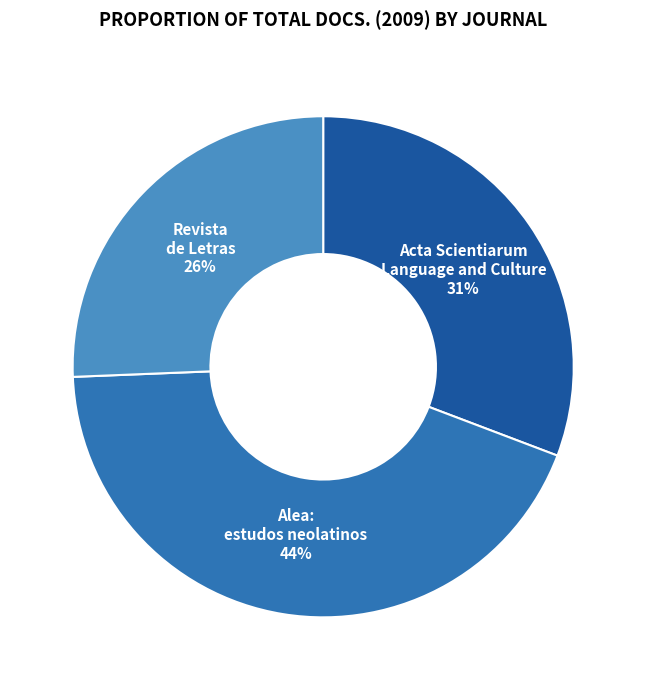

What percentage is the Alea: estudos neolatinos slice, to the nearest percent?

44%